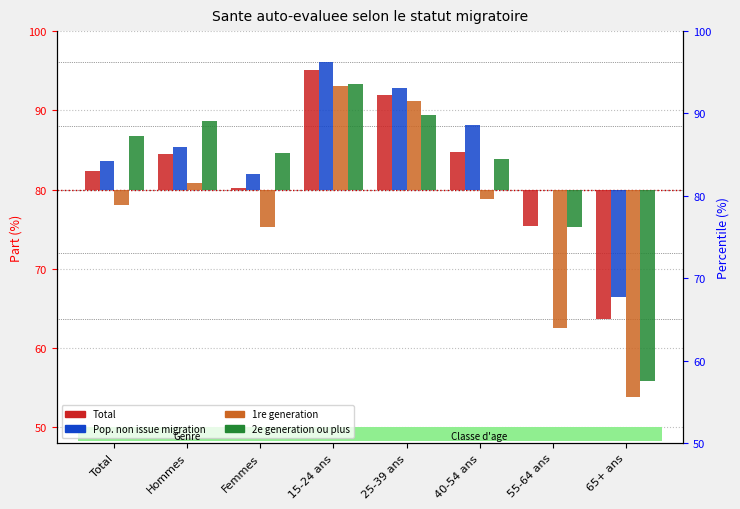

Is the value of Total at 40-54 ans greater than the value of 1re generation at 25-39 ans?

No